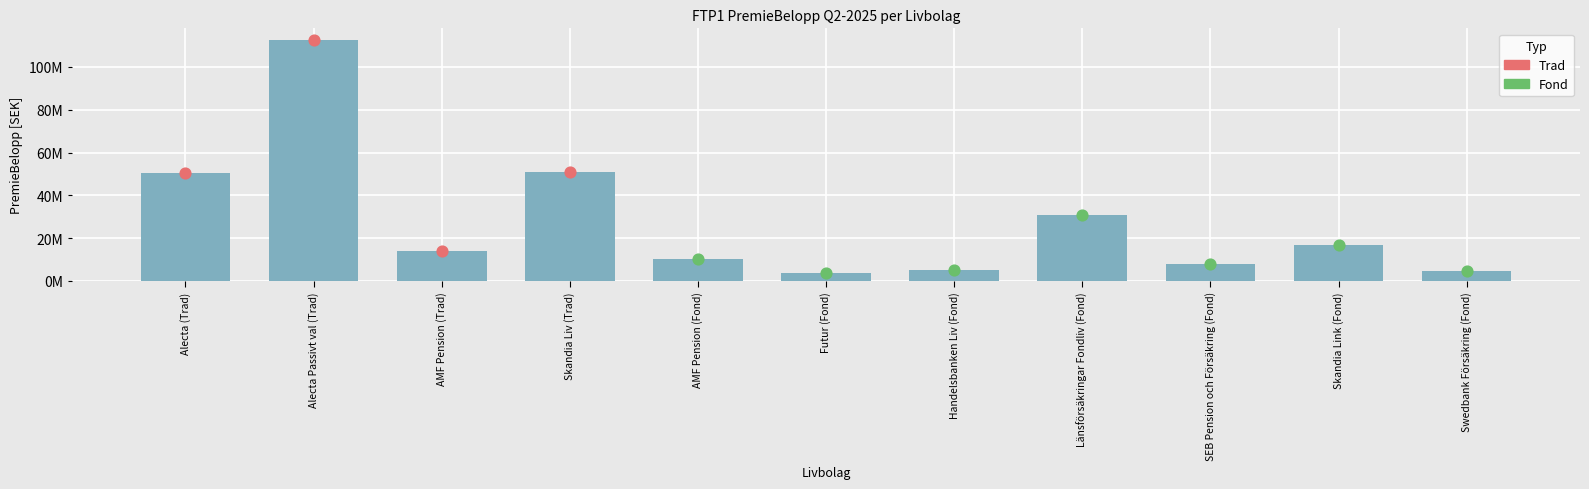

Is the value of Fond at Futur (Fond) greater than the value of Trad at Skandia Link (Fond)?

Yes